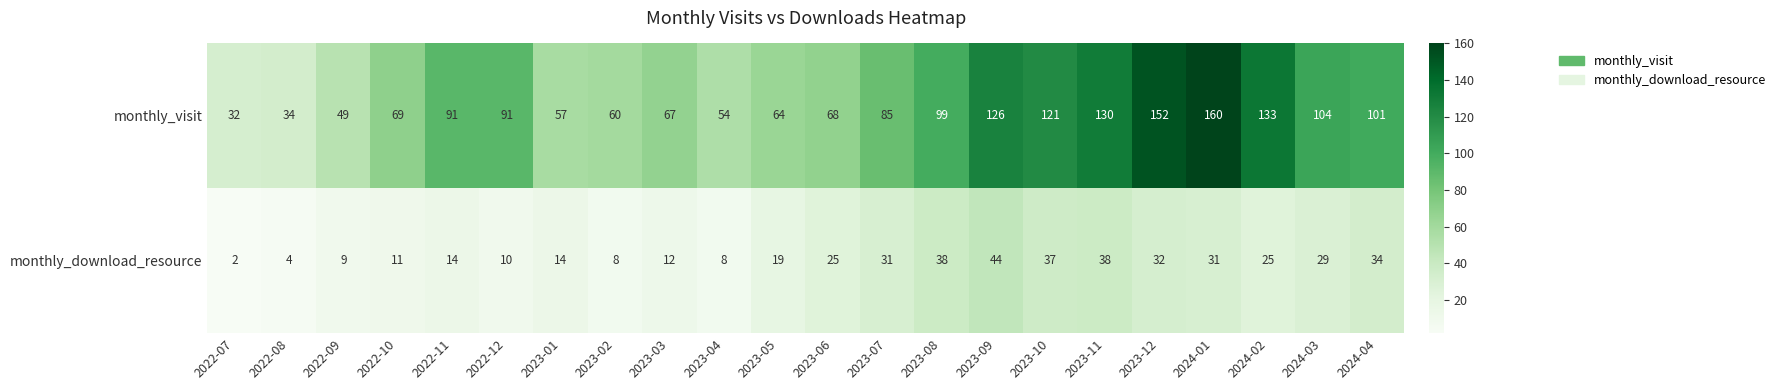

The value of monthly_visit at 2023-10 is 203. True or false?

False